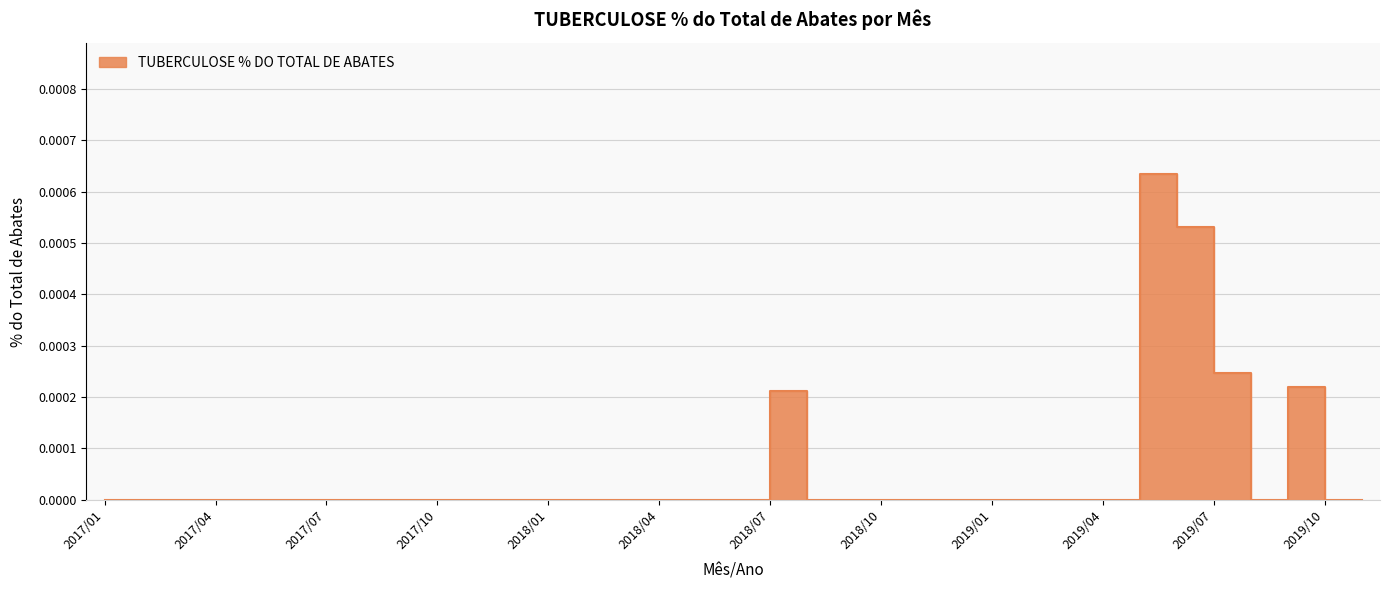

Rank the categories by value from highest to lowest.

2019/06, 2019/07, 2019/08, 2019/10, 2018/08, 2017/01, 2017/02, 2017/03, 2017/04, 2017/05, 2017/06, 2017/07, 2017/08, 2017/09, 2017/10, 2017/11, 2017/12, 2018/01, 2018/02, 2018/03, 2018/04, 2018/05, 2018/06, 2018/07, 2018/09, 2018/10, 2018/11, 2018/12, 2019/01, 2019/02, 2019/03, 2019/04, 2019/05, 2019/09, 2019/11